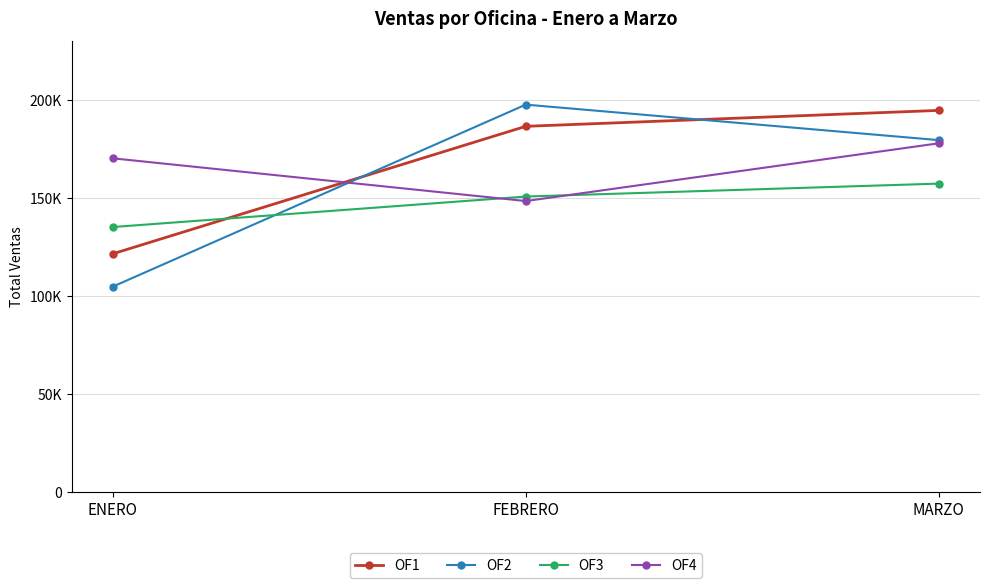

What are all the series names shown in the legend?

OF1, OF2, OF3, OF4